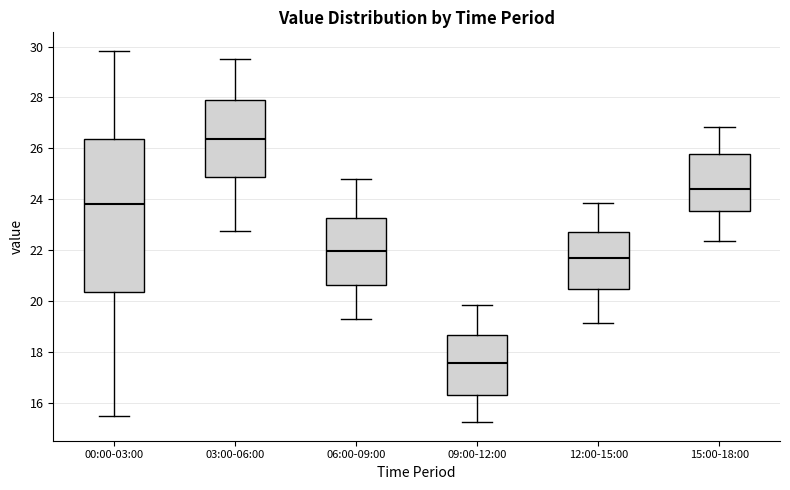

Where does the lower whisker of the box for 06:00-09:00 end on the y-axis? The values are not printed on the chart, so give them approximately, as read against the axis.

19.4